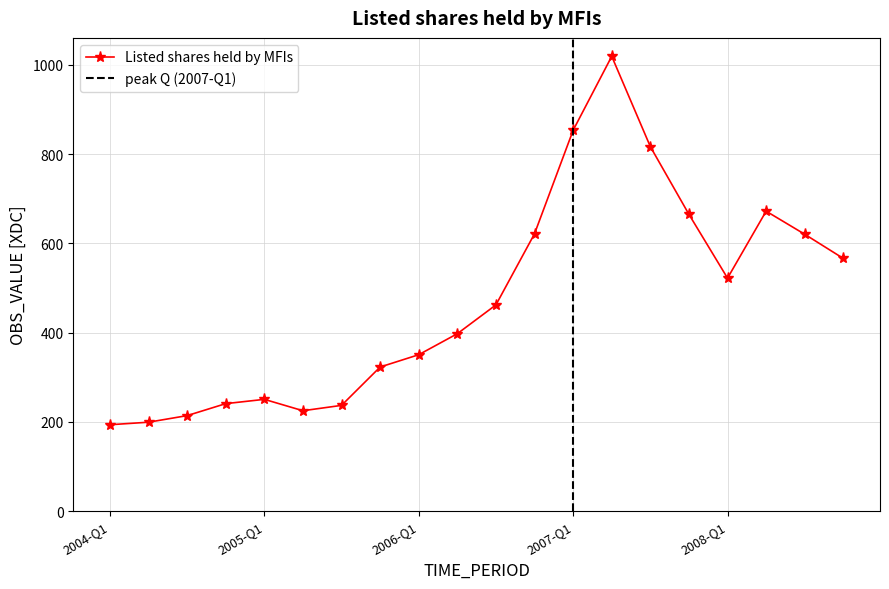

Where is the data nearest to the value 606?

2008-Q3